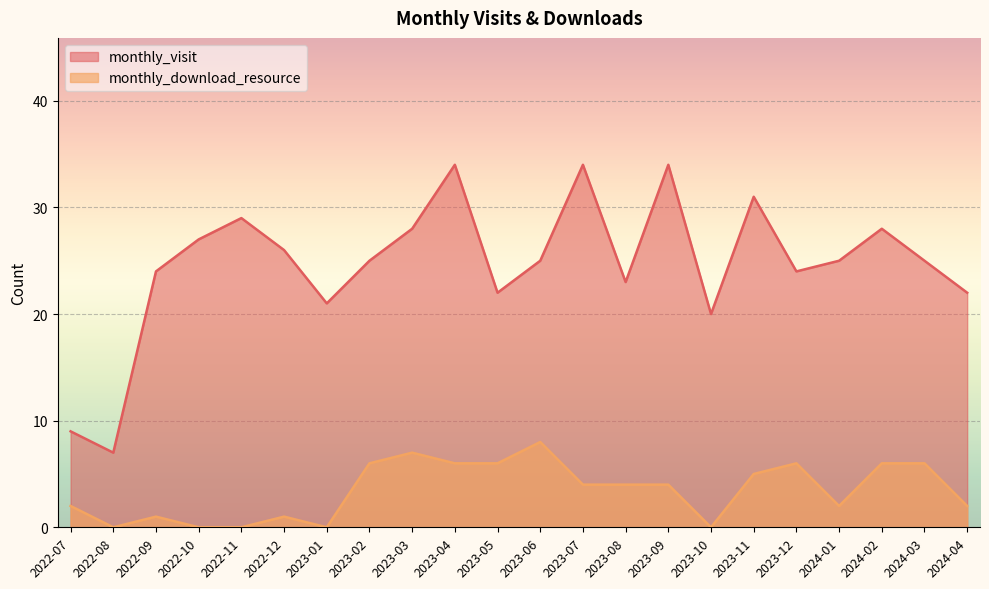

Reading right to left, what are all the values shown in this chart?

monthly_visit: 22	25	28	25	24	31	20	34	23	34	25	22	34	28	25	21	26	29	27	24	7	9
monthly_download_resource: 2	6	6	2	6	5	0	4	4	4	8	6	6	7	6	0	1	0	0	1	0	2